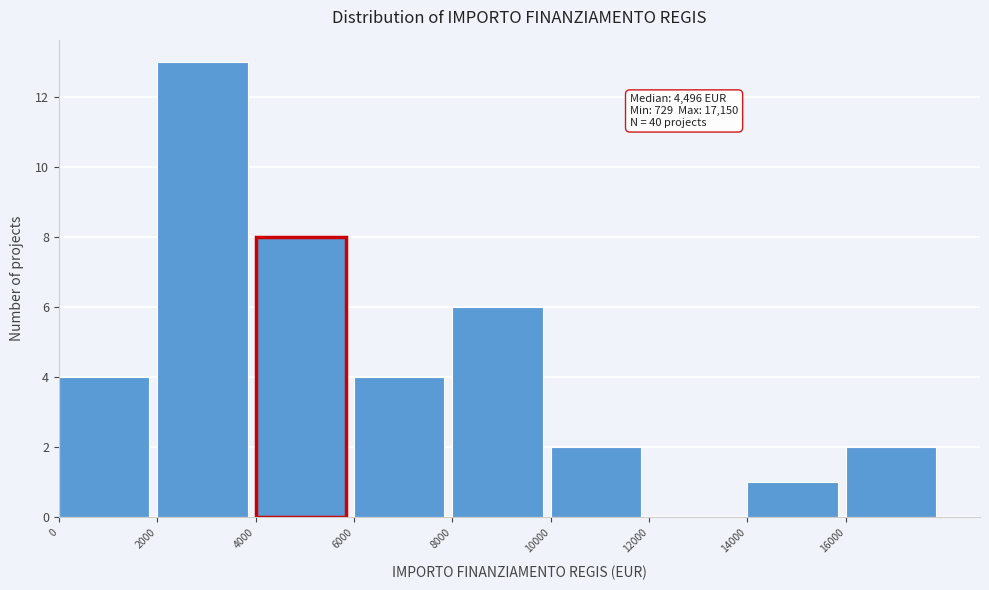

Over which range of the x-axis is the bar tallest?

2000 to 4000